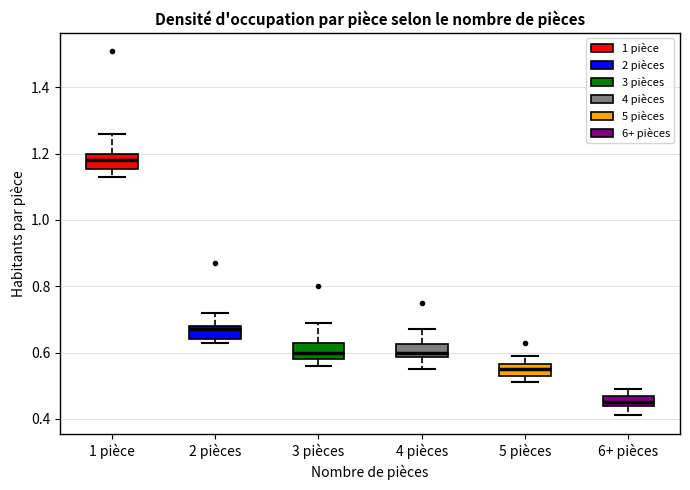

Where is the upper edge of the box for 1 pièce on the y-axis? The values are not printed on the chart, so give them approximately, as read against the axis.

1.20